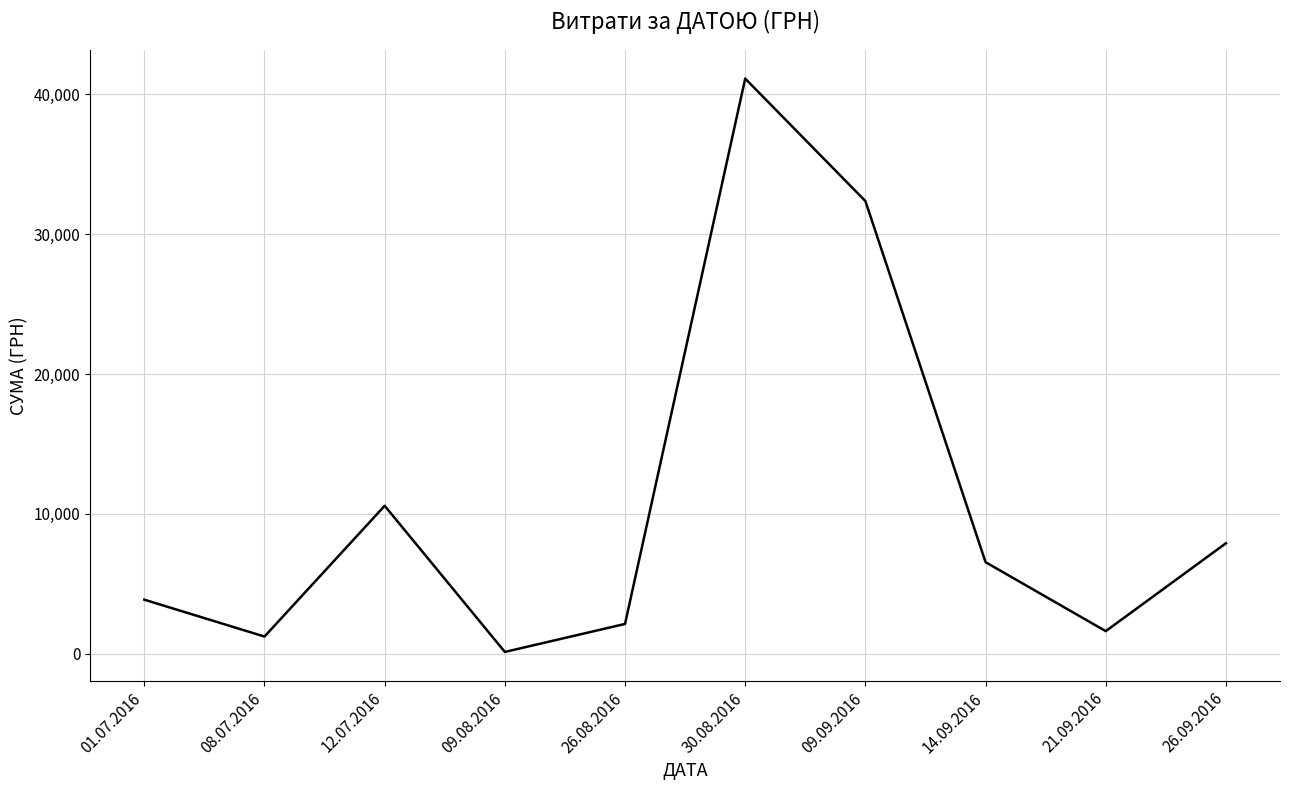

What is the maximum value shown in the chart?

41121.0